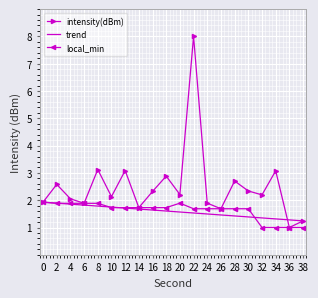

Reading left to right, transcribe all the data shown in this chart.

intensity(dBm): 1.9	2.6	2.1	1.9	3.1	2.1	3.1	1.7	2.3	2.9	2.2	8.0	1.9	1.7	2.7	2.3	2.2	3.1	1.0	1.2
trend: 1.9	1.9	1.9	1.8	1.8	1.7	1.7	1.7	1.6	1.6	1.6	1.5	1.5	1.5	1.4	1.4	1.4	1.3	1.3	1.2
local_min: 1.9	1.9	1.9	1.9	1.9	1.7	1.7	1.7	1.7	1.7	1.9	1.7	1.7	1.7	1.7	1.7	1.0	1.0	1.0	1.0